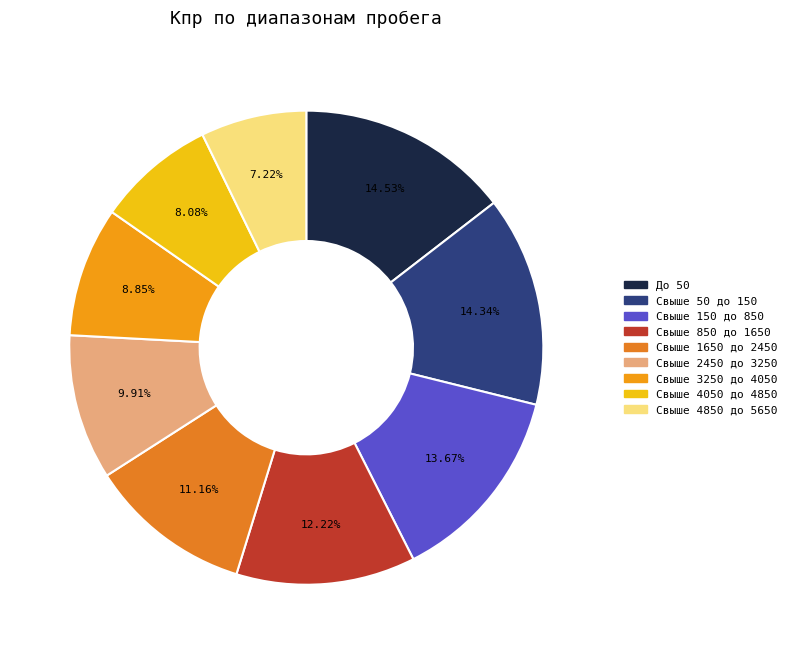

To the nearest percent, what portion does Свыше 4850 до 5650 represent?

7%